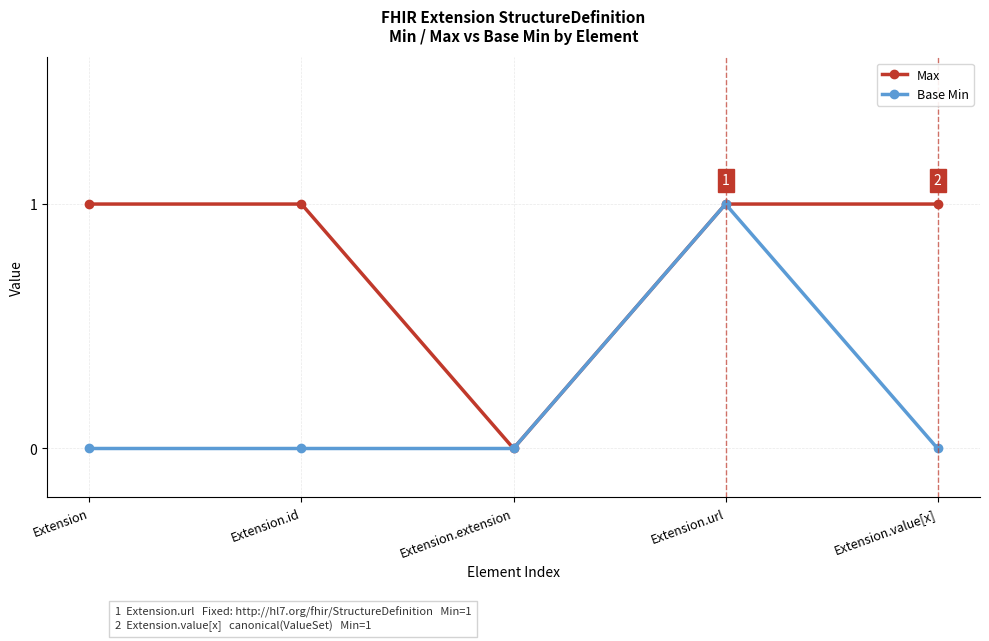

Where is the first local minimum for Max?

Extension.extension